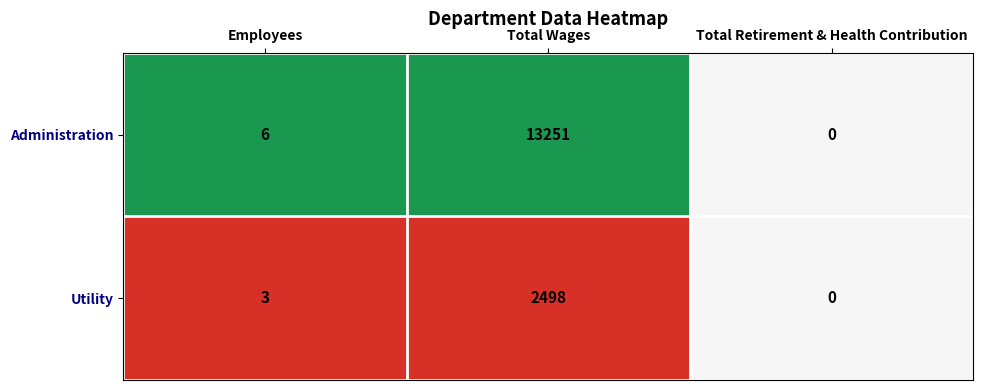

What is the sum of the Administration values at Employees and Total Wages?

13257